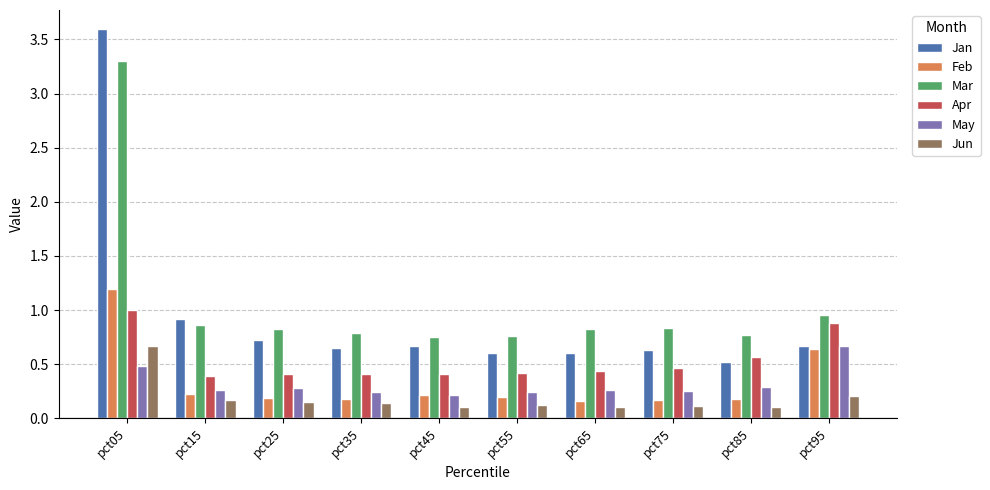

The value of Jun at pct05 is 0.7. True or false?

True